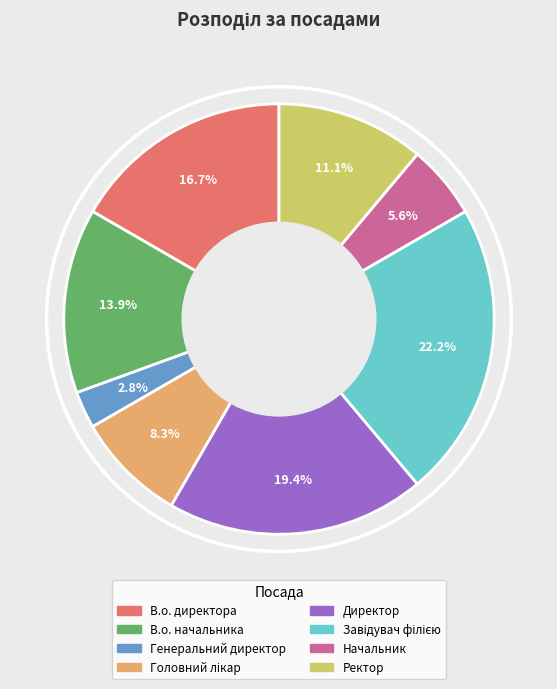

Is В.о. директора the majority of the pie?

No